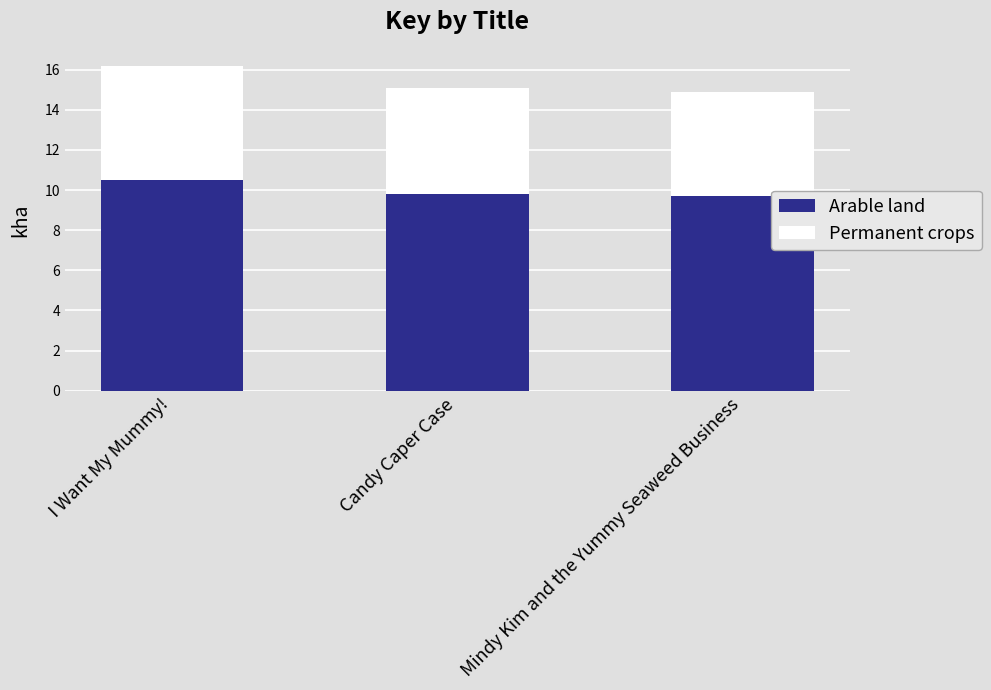

At which category is the sum across all series the highest?

I Want My Mummy!